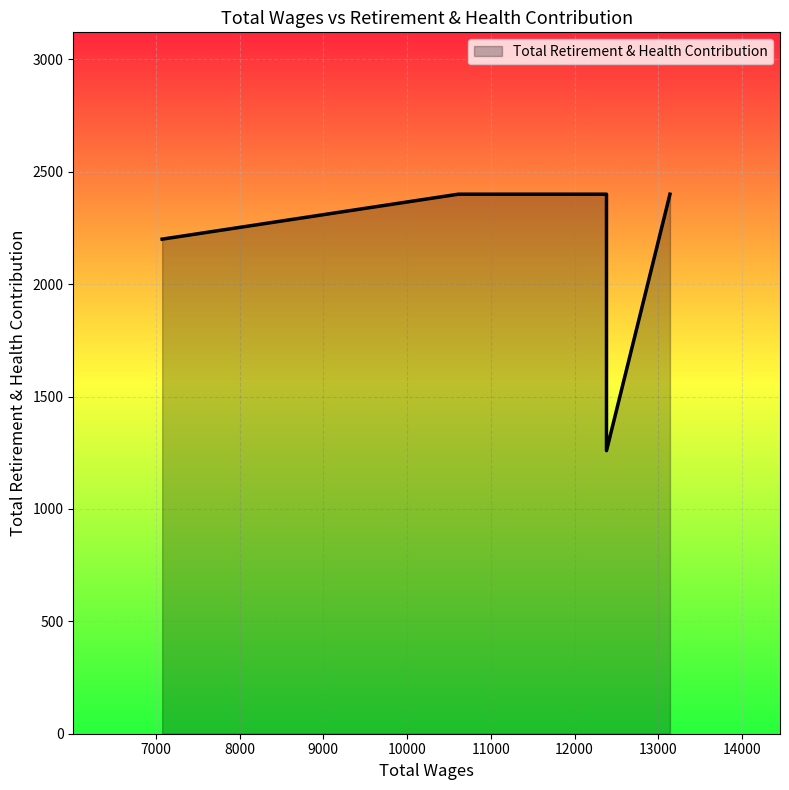

Reading left to right, what are all the values shown in this chart?

13140.0=2400	12382.0=2400	12382.0=1259	10613.0=2400	7076.0=2200